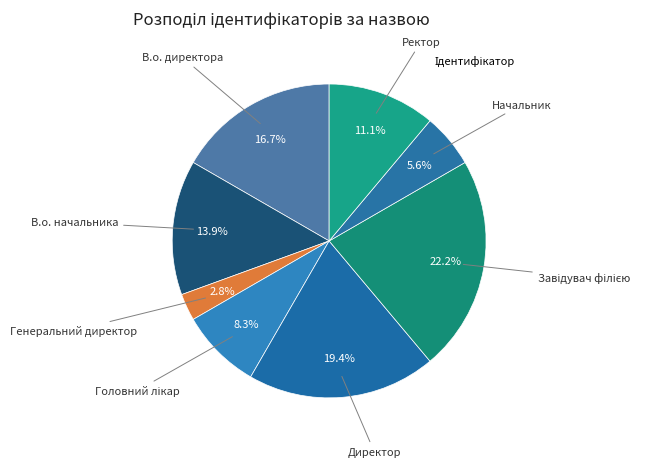

Rank the categories by value from lowest to highest.

Генеральний директор, Начальник, Головний лікар, Ректор, В.о. начальника, В.о. директора, Директор, Завідувач філією